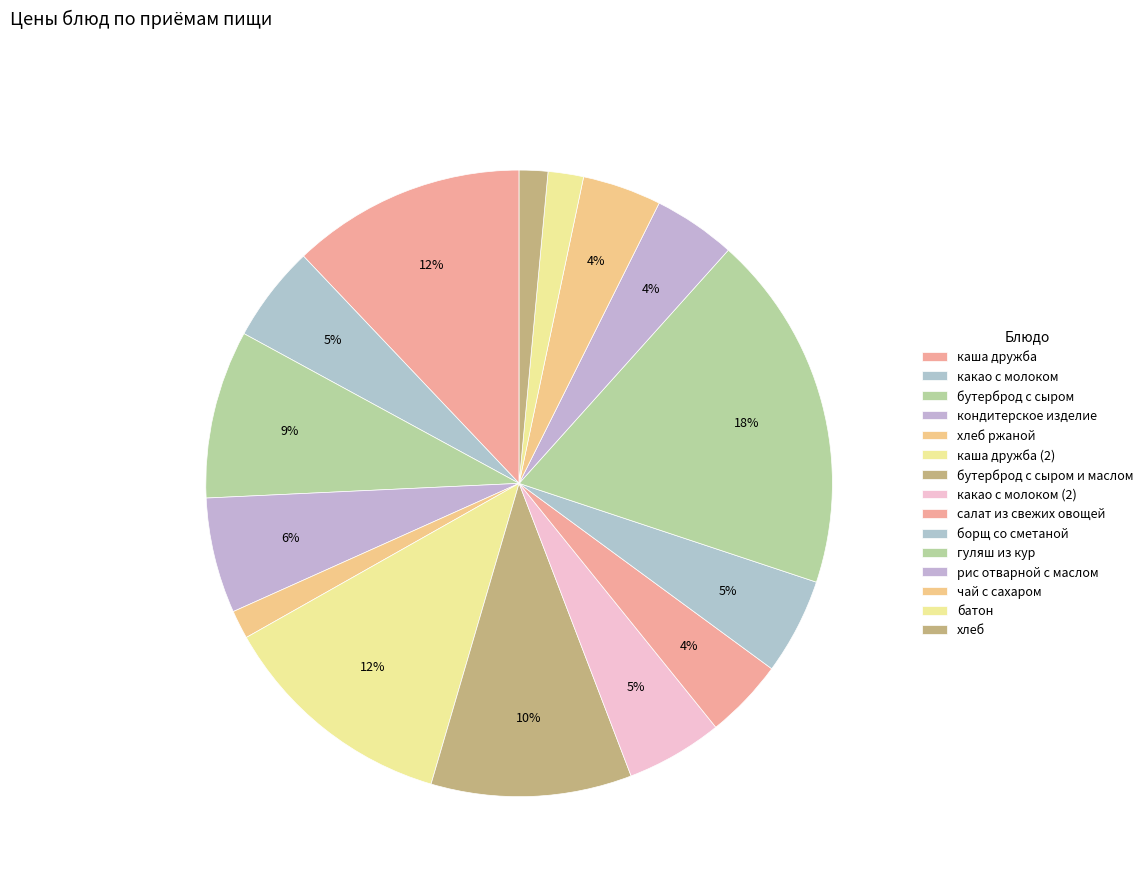

What portion of the pie excludes батон?

98.2%